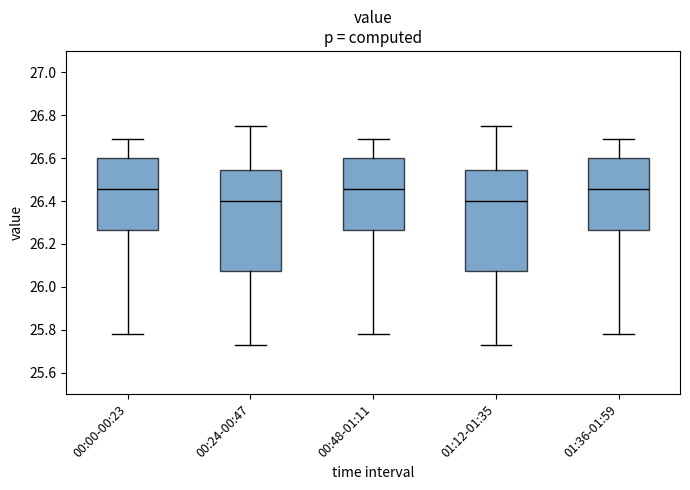

Reading left to right, transcribe this box plot: for each box, give where its median line is, the range the box spans, and where its two whiskers end, as read against the y-axis. The values are not printed on the chart, so give them approximately, as read against the axis.

00:00-00:23: median 26.46, box 26.26 to 26.60, whiskers 25.78 to 26.70
00:24-00:47: median 26.40, box 26.08 to 26.54, whiskers 25.74 to 26.76
00:48-01:11: median 26.46, box 26.26 to 26.60, whiskers 25.78 to 26.70
01:12-01:35: median 26.40, box 26.08 to 26.54, whiskers 25.74 to 26.76
01:36-01:59: median 26.46, box 26.26 to 26.60, whiskers 25.78 to 26.70